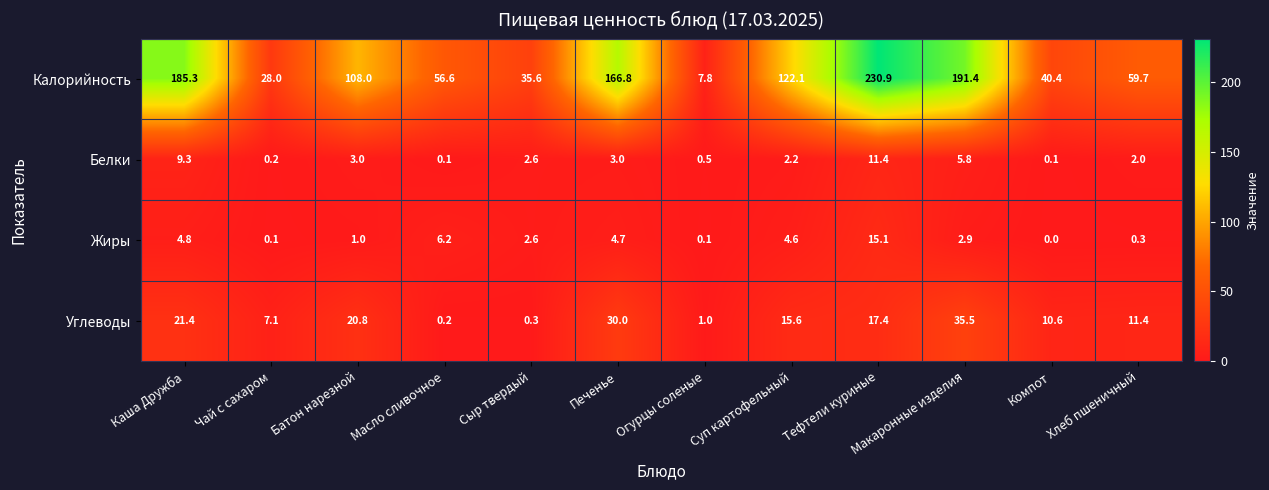

What is the difference between the Углеводы values at Чай с сахаром and Суп картофельный?

8.5